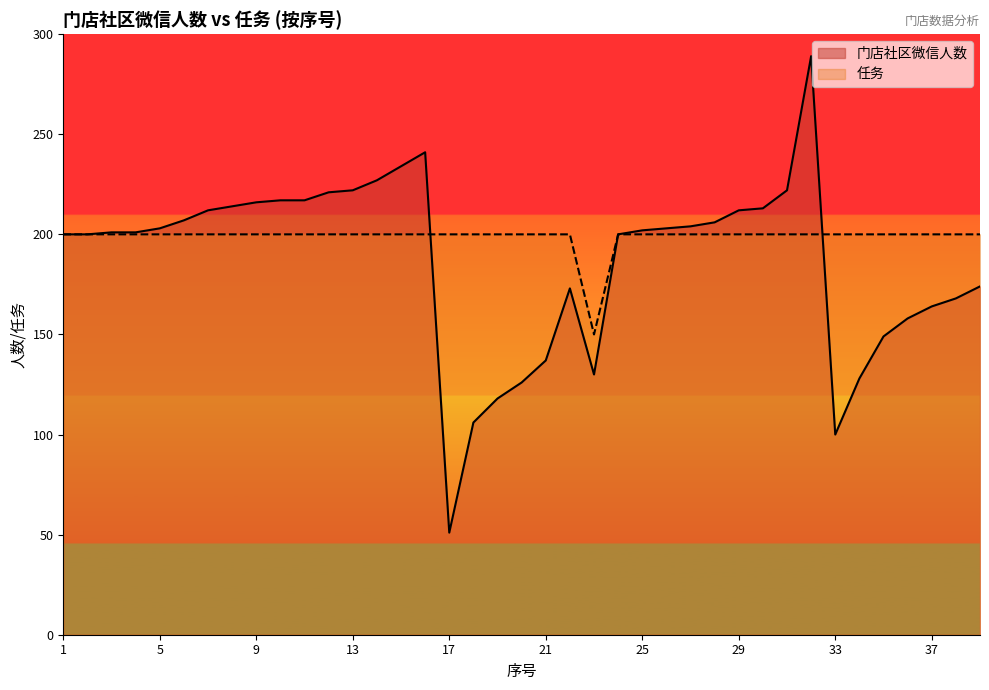

What is the maximum value shown in the chart?

289